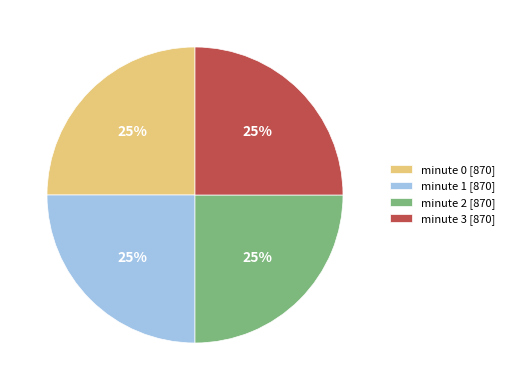

Does minute 3 [870] represent more than half of the total?

No